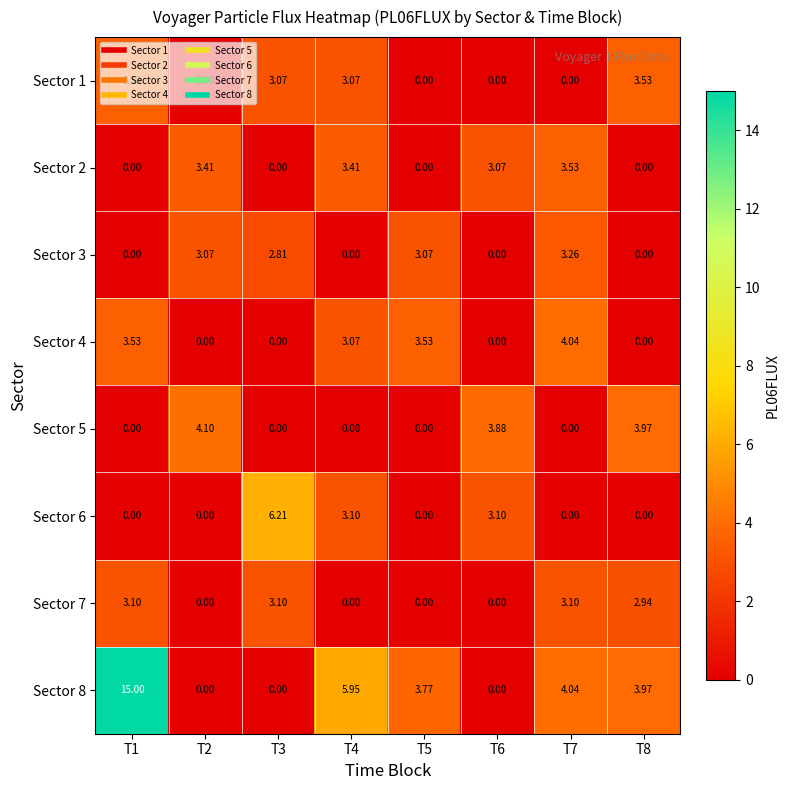

Which label corresponds to the largest value in the chart?

T1